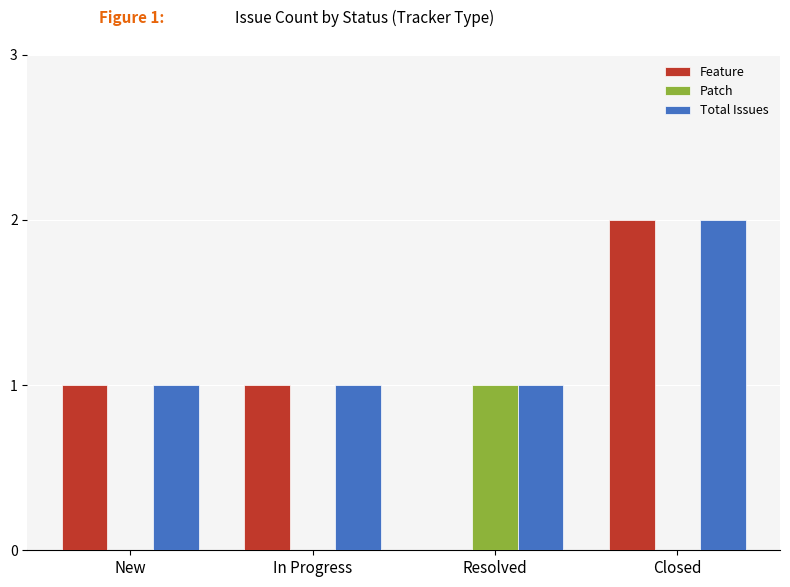

How many groups of bars are there?

4